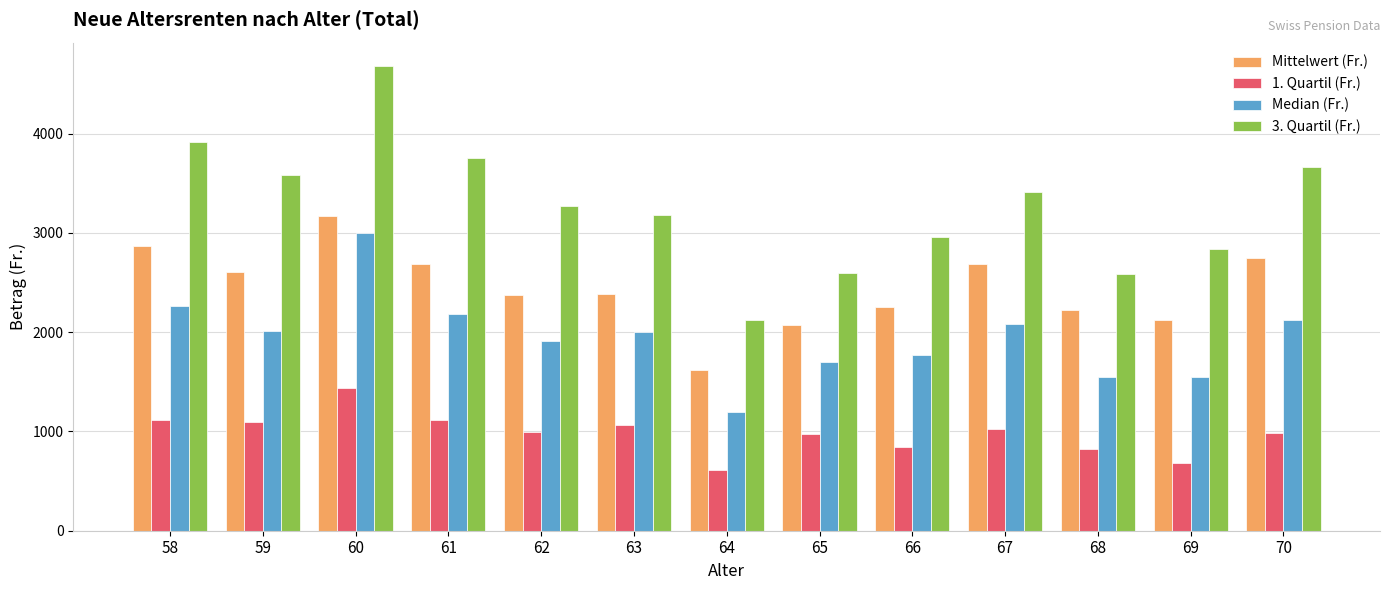

Read the 1. Quartil (Fr.) value at 68.

824.7